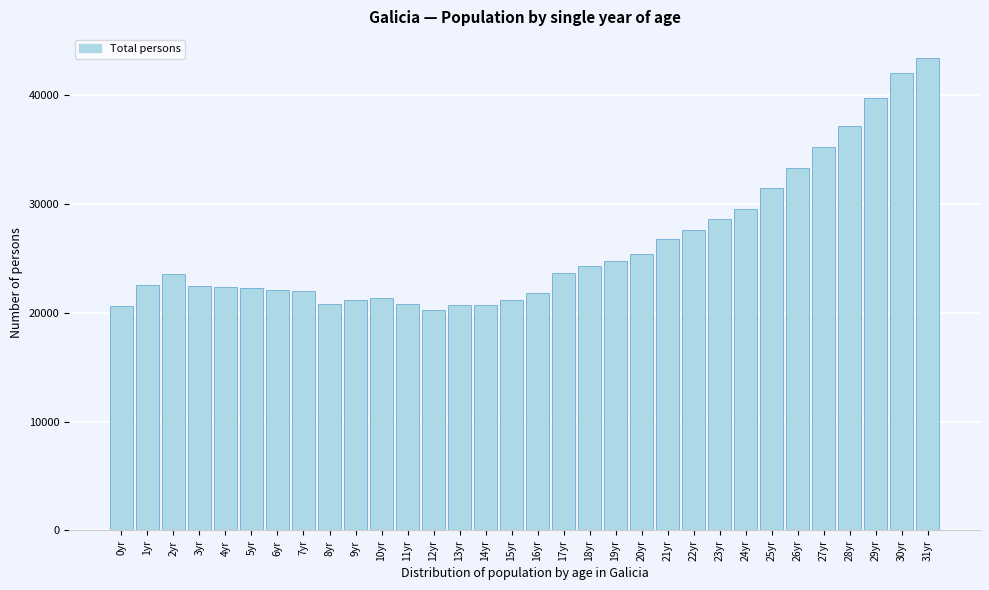

What is the sum of the values at 29yr and 24yr?

69323